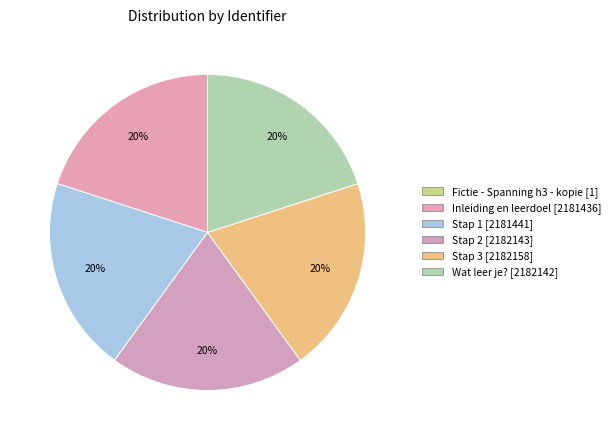

To the nearest percent, what portion does Stap 1 represent?

20%